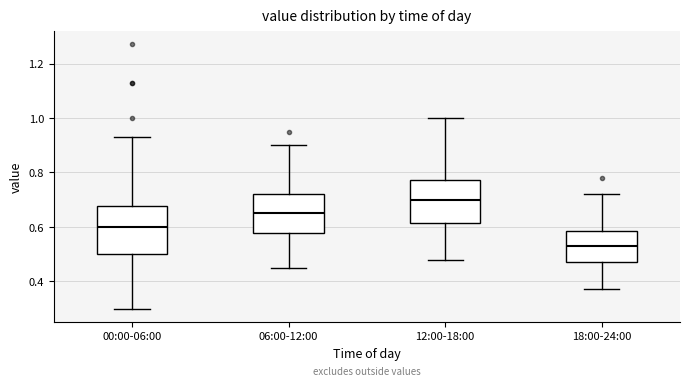

Where is the lower edge of the box for 06:00-12:00 on the y-axis? The values are not printed on the chart, so give them approximately, as read against the axis.

0.58